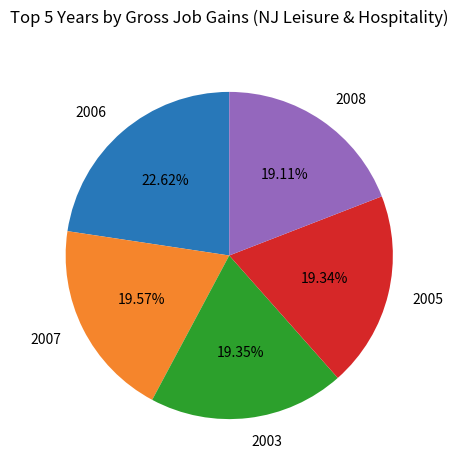

To the nearest percent, what is the average slice percentage?

20%